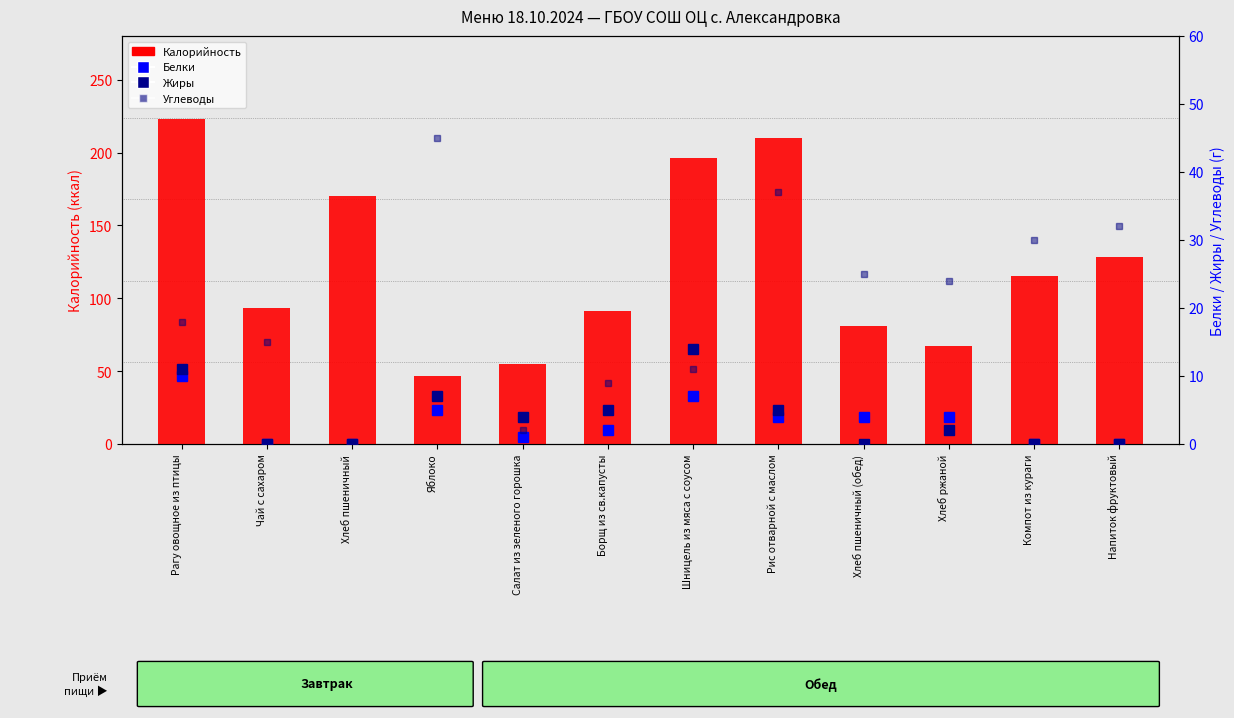

The value of Жиры at Напиток фруктовый is 0. True or false?

True